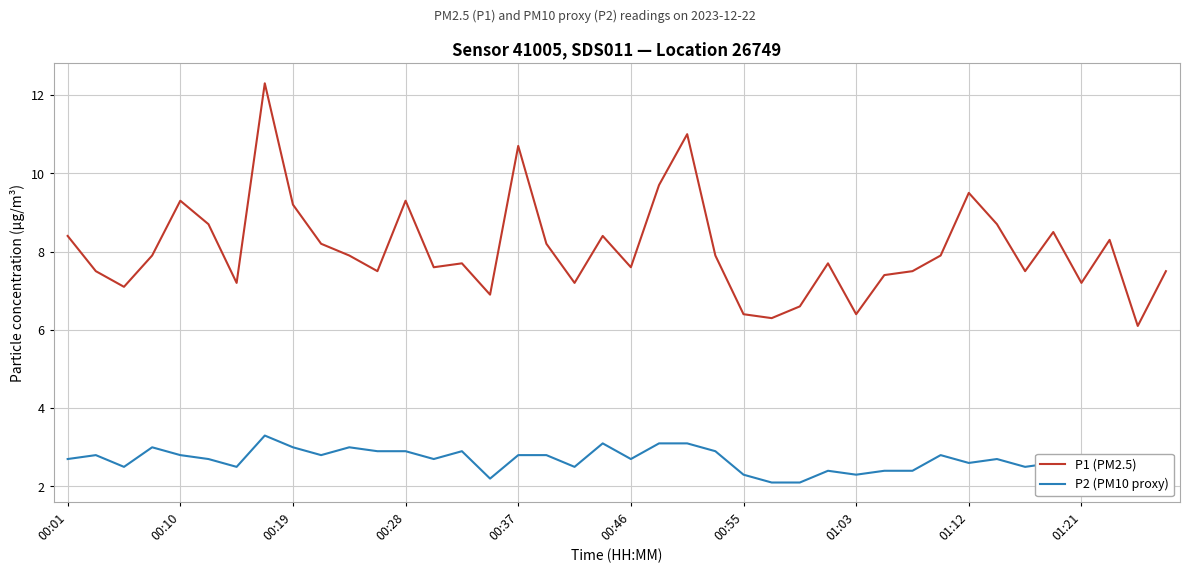

True or false: P2 (PM10 proxy) and P1 (PM2.5) cross at least once.

False